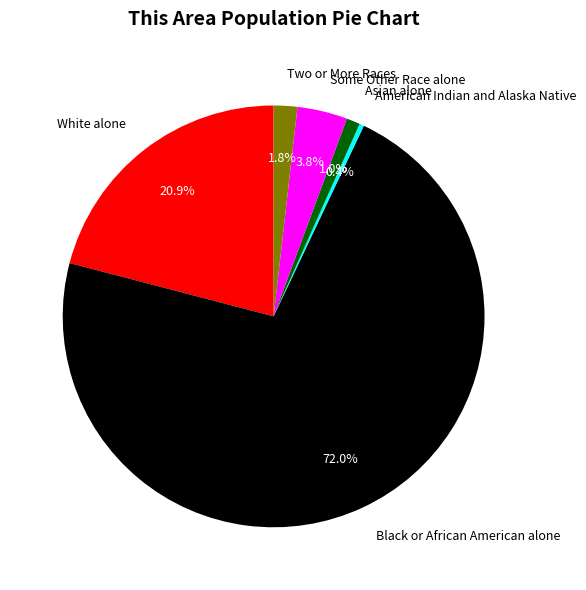

Which has a higher value, American Indian and Alaska Native or Asian alone?

Asian alone